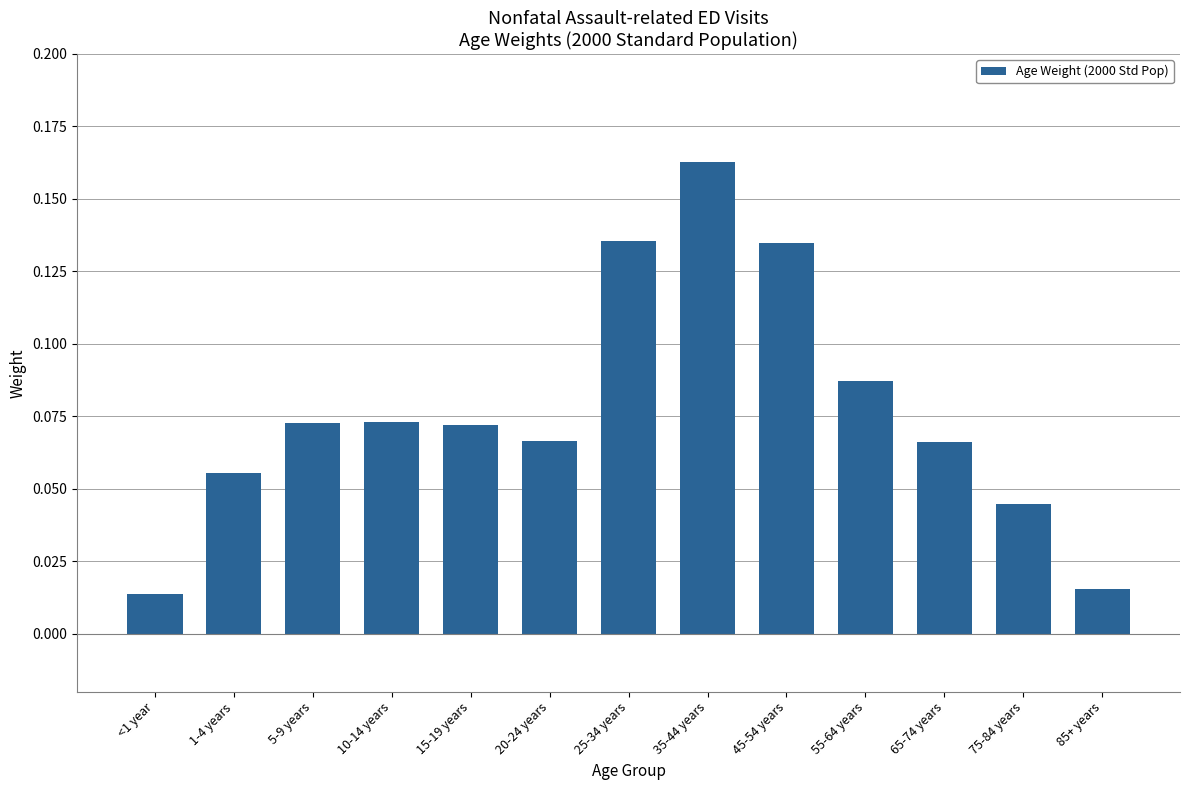

What is the sum of all values?

1.0